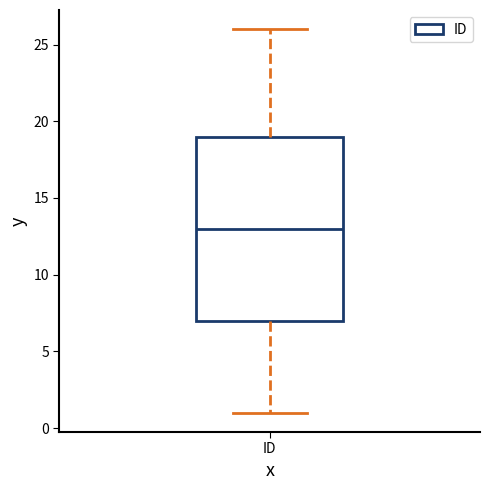

Transcribe this box plot: give where the median line is, the range the box spans, and where the two whiskers end, as read against the y-axis. The values are not printed on the chart, so give them approximately, as read against the axis.

median 13, box 7 to 19, whiskers 1 to 26